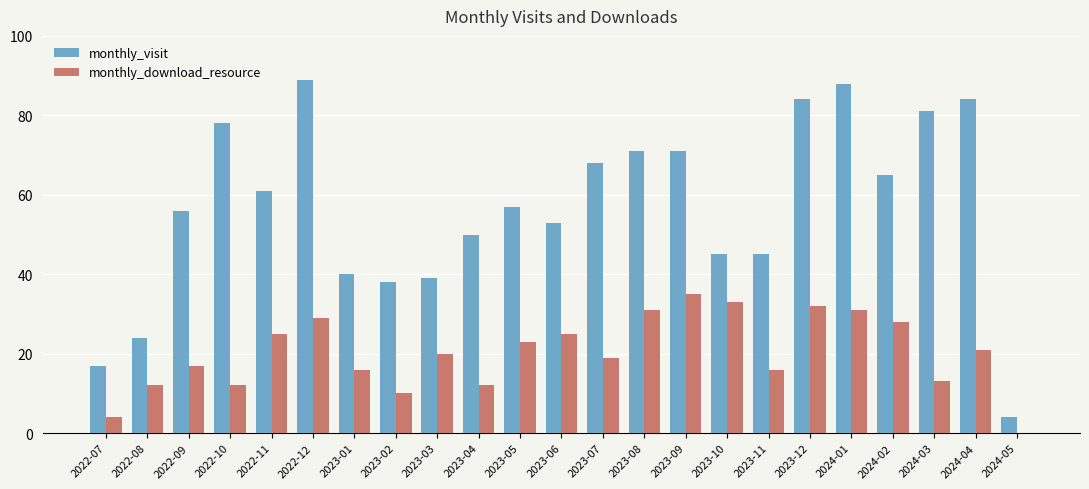

What is the spread (max minus min) of values at 2023-08?

40